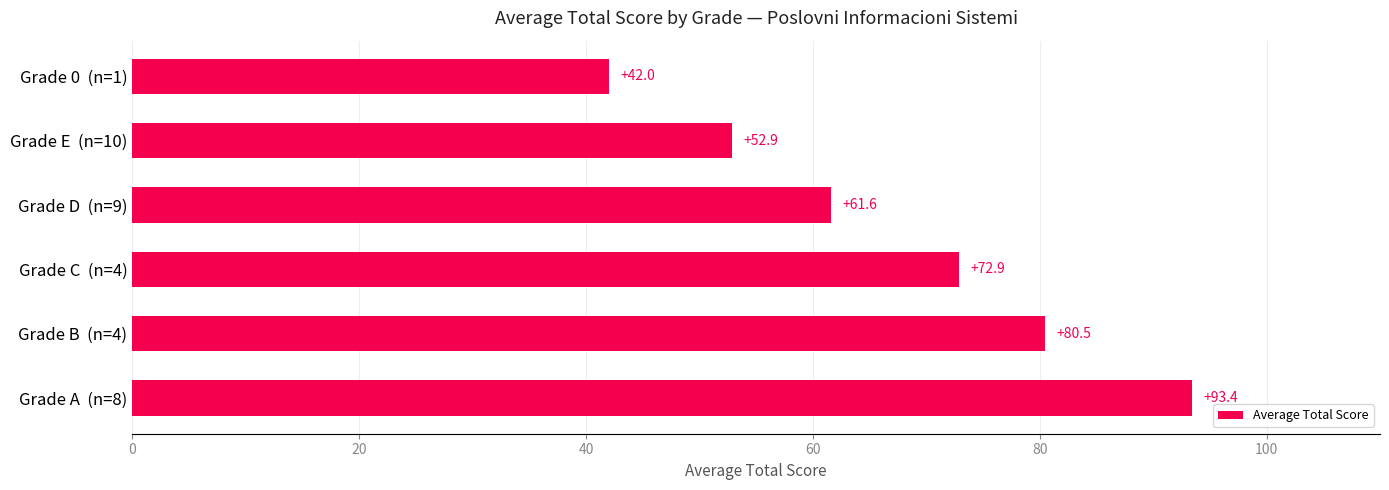

Reading bottom to top, extract all data points from this chart.

Grade A  (n=8)=93.4	Grade B  (n=4)=80.5	Grade C  (n=4)=72.9	Grade D  (n=9)=61.6	Grade E  (n=10)=52.9	Grade 0  (n=1)=42.0